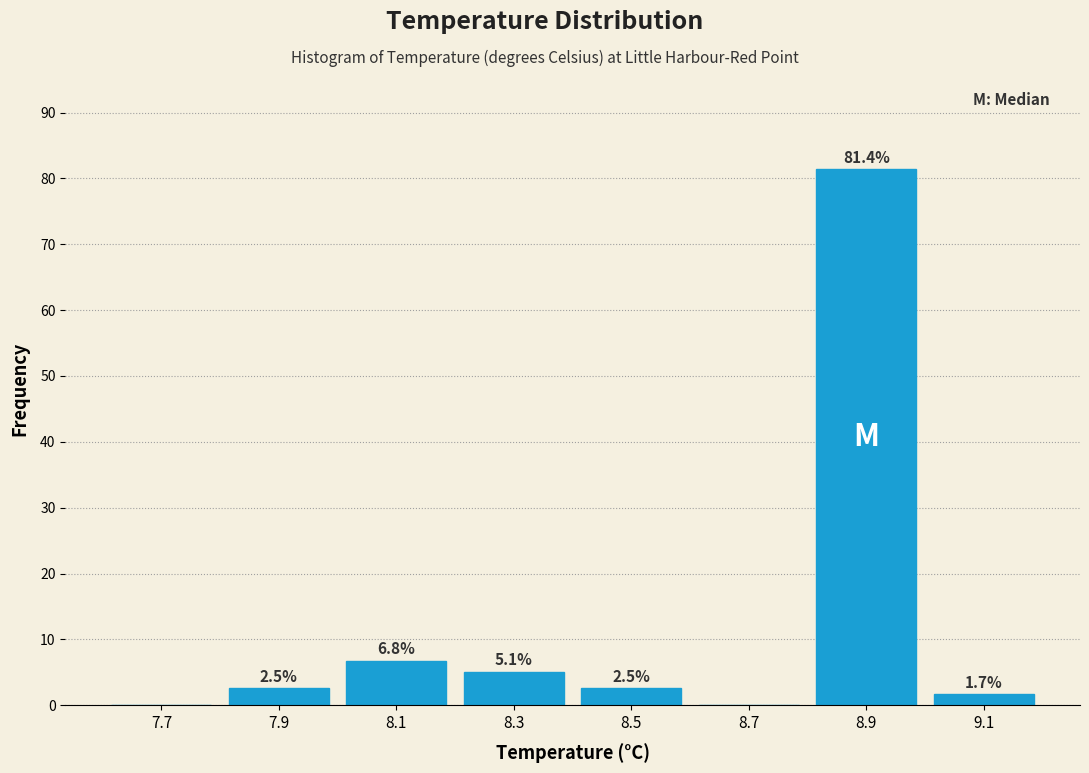

Which range on the x-axis has the tallest bar?

8.8 to 9.0